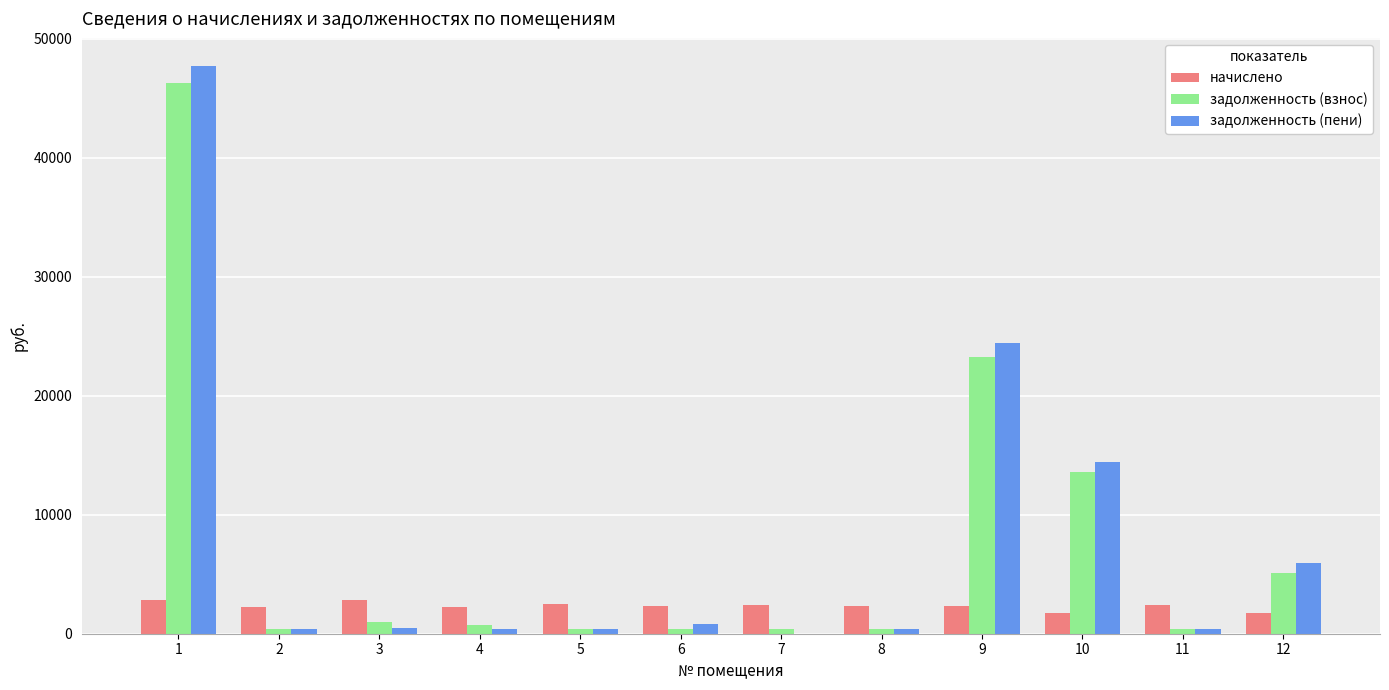

What is the greatest value displayed?

47668.5